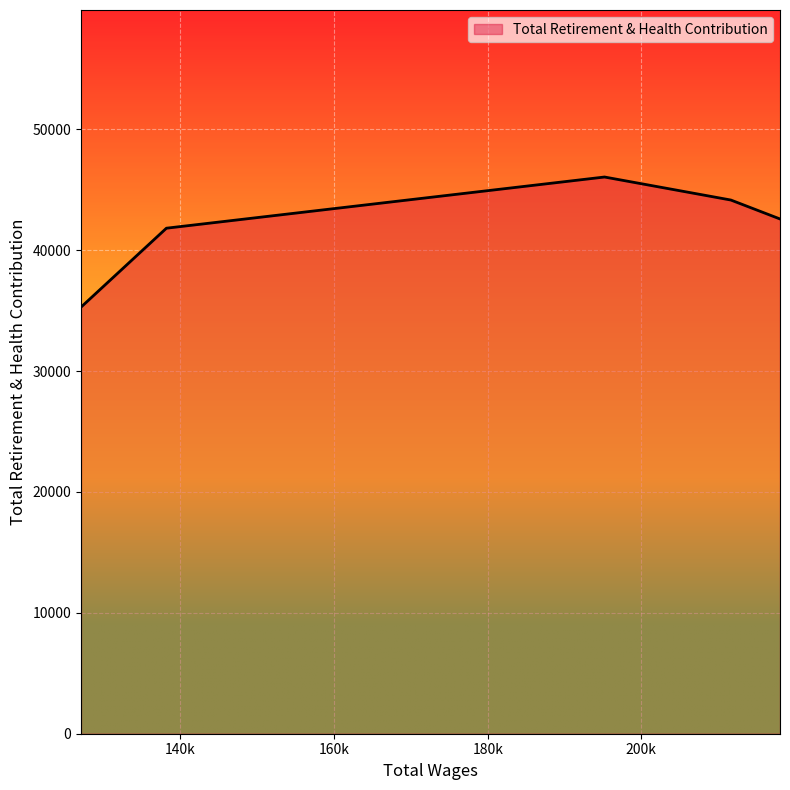

What is the smallest value displayed?

35289